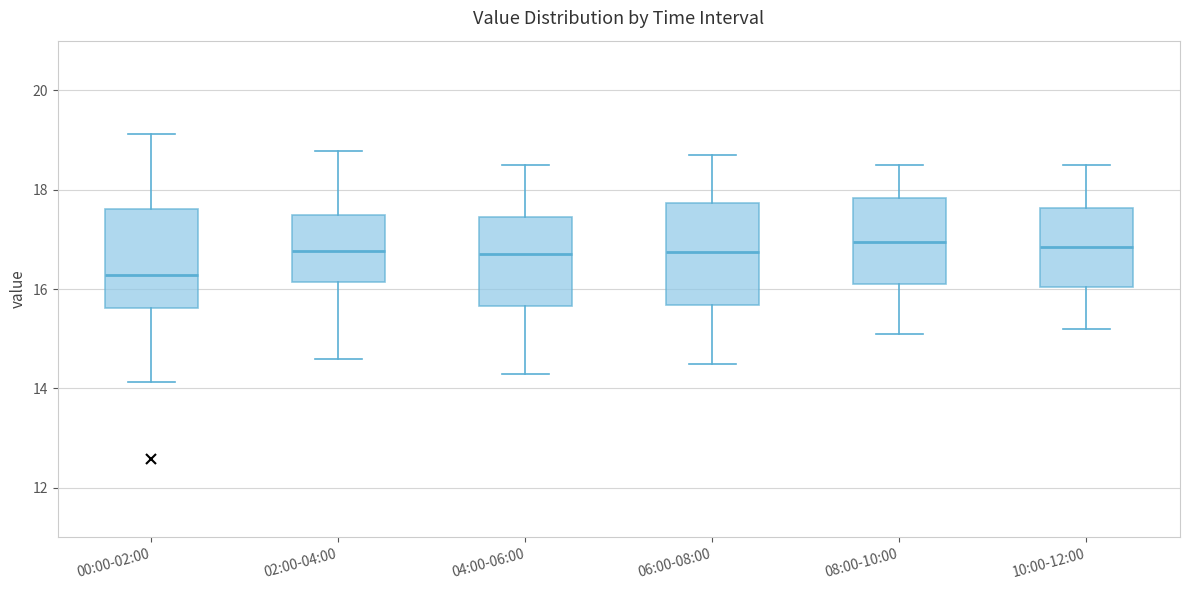

Reading left to right, read every box against the y-axis: the position of its median line, the range the box covers, and the ends of its whiskers. The values are not printed on the chart, so give them approximately, as read against the axis.

00:00-02:00: median 16.2, box 15.6 to 17.6, whiskers 14.2 to 19.2
02:00-04:00: median 16.8, box 16.2 to 17.4, whiskers 14.6 to 18.8
04:00-06:00: median 16.8, box 15.6 to 17.4, whiskers 14.4 to 18.6
06:00-08:00: median 16.8, box 15.6 to 17.8, whiskers 14.6 to 18.8
08:00-10:00: median 17.0, box 16.2 to 17.8, whiskers 15.2 to 18.6
10:00-12:00: median 16.8, box 16.0 to 17.6, whiskers 15.2 to 18.6